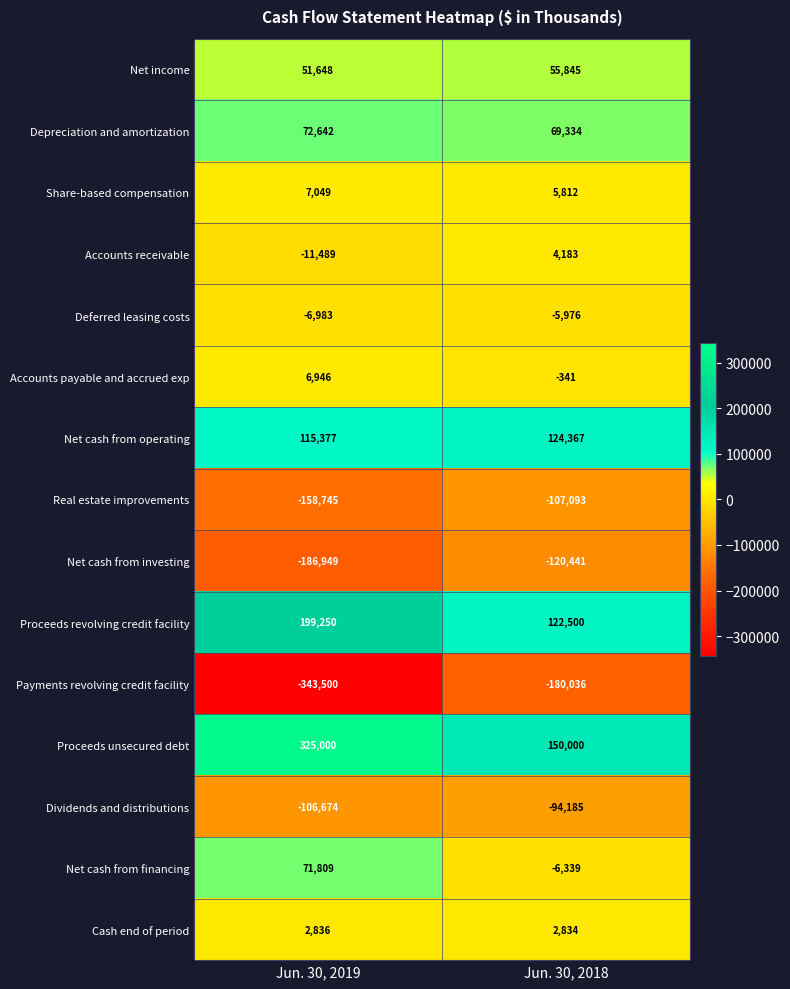

Where is Net cash from operating nearest to the value 119872?

Jun. 30, 2019